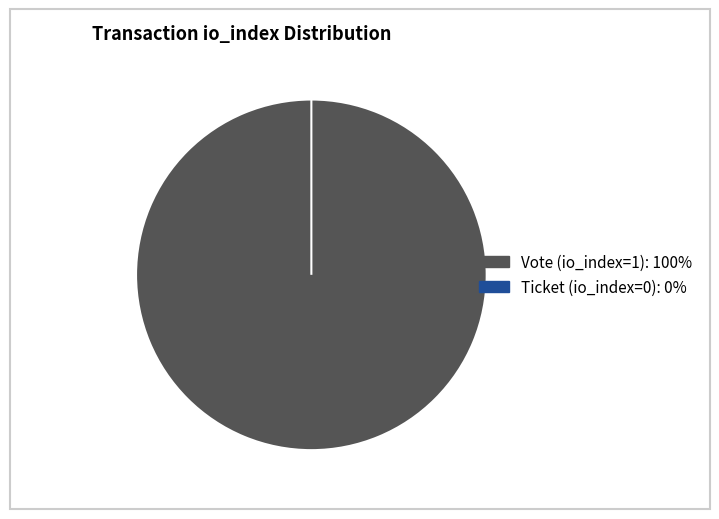

Is it true that Vote (io_index=1) is 100% of the pie?

True